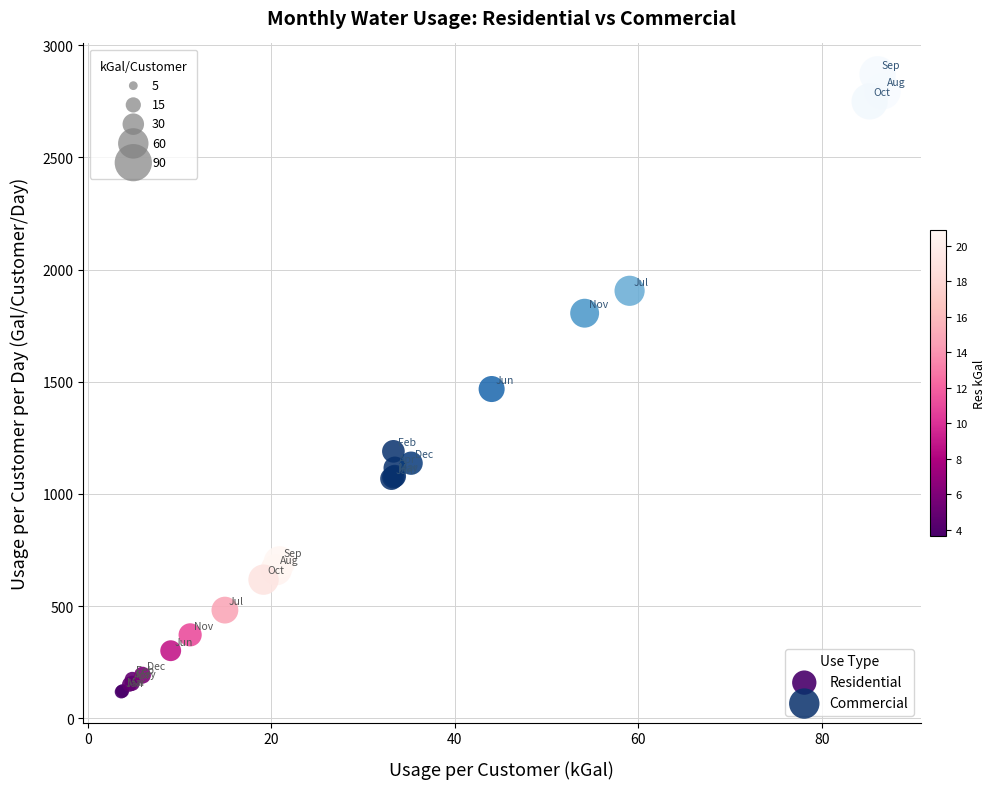

Which series contains the lowest Y value?

Residential